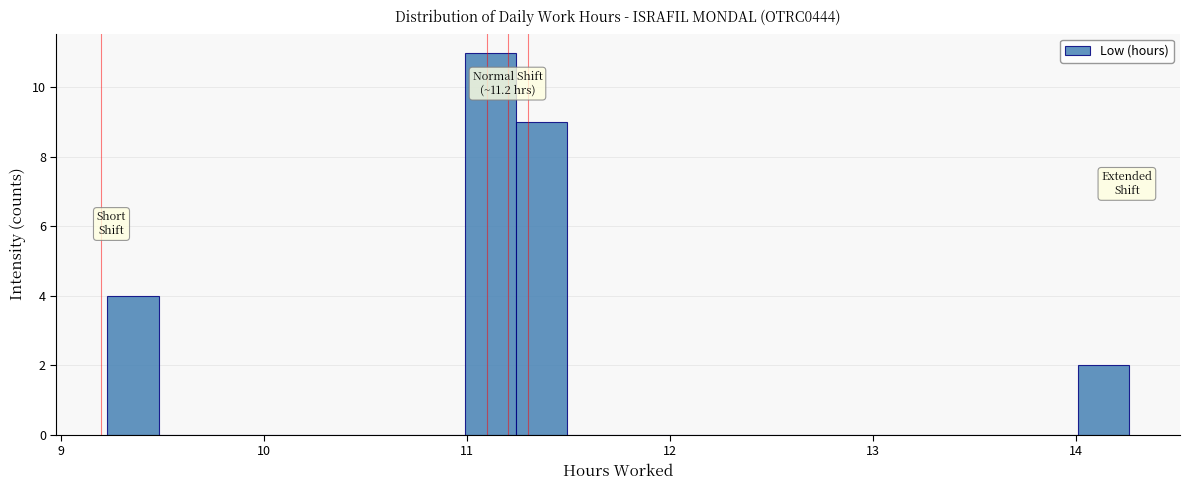

Around what value on the x-axis is the tallest bar? Give the approximate position of its centre, as read against the axis.

11.1